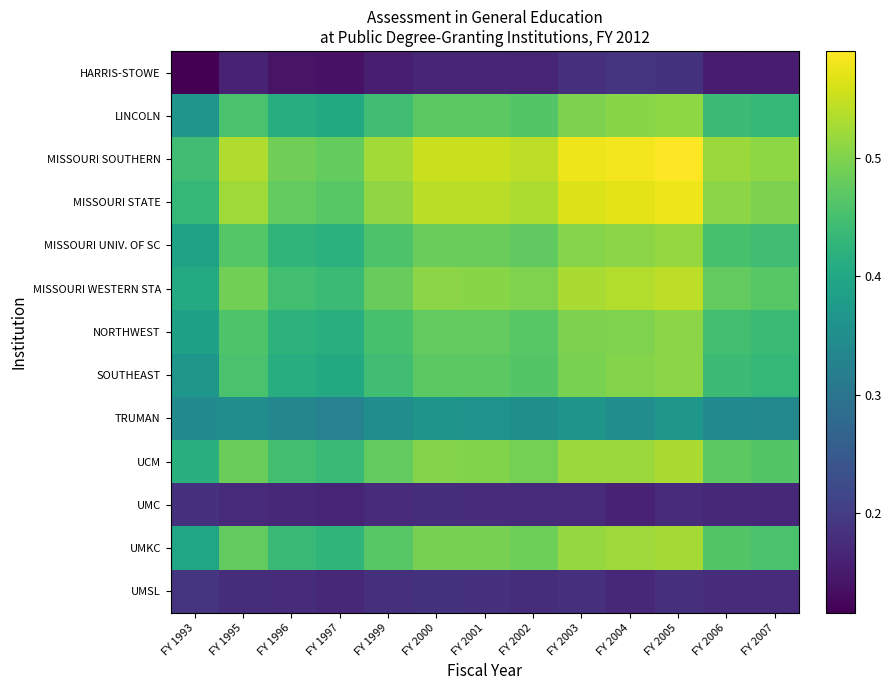

Reading left to right, what are all the values shown in this chart?

HARRIS-STOWE: FY 1993=0.1	FY 1995=0.2	FY 1996=0.1	FY 1997=0.1	FY 1999=0.2	FY 2000=0.2	FY 2001=0.2	FY 2002=0.2	FY 2003=0.2	FY 2004=0.2	FY 2005=0.2	FY 2006=0.2	FY 2007=0.2
LINCOLN: FY 1993=0.4	FY 1995=0.5	FY 1996=0.4	FY 1997=0.4	FY 1999=0.4	FY 2000=0.5	FY 2001=0.5	FY 2002=0.5	FY 2003=0.5	FY 2004=0.5	FY 2005=0.5	FY 2006=0.4	FY 2007=0.4
MISSOURI SOUTHERN: FY 1993=0.4	FY 1995=0.5	FY 1996=0.5	FY 1997=0.5	FY 1999=0.5	FY 2000=0.6	FY 2001=0.6	FY 2002=0.5	FY 2003=0.6	FY 2004=0.6	FY 2005=0.6	FY 2006=0.5	FY 2007=0.5
MISSOURI STATE: FY 1993=0.4	FY 1995=0.5	FY 1996=0.5	FY 1997=0.5	FY 1999=0.5	FY 2000=0.5	FY 2001=0.5	FY 2002=0.5	FY 2003=0.6	FY 2004=0.6	FY 2005=0.6	FY 2006=0.5	FY 2007=0.5
MISSOURI UNIV. OF SC: FY 1993=0.4	FY 1995=0.5	FY 1996=0.4	FY 1997=0.4	FY 1999=0.5	FY 2000=0.5	FY 2001=0.5	FY 2002=0.5	FY 2003=0.5	FY 2004=0.5	FY 2005=0.5	FY 2006=0.5	FY 2007=0.4
MISSOURI WESTERN STA: FY 1993=0.4	FY 1995=0.5	FY 1996=0.4	FY 1997=0.4	FY 1999=0.5	FY 2000=0.5	FY 2001=0.5	FY 2002=0.5	FY 2003=0.5	FY 2004=0.5	FY 2005=0.5	FY 2006=0.5	FY 2007=0.5
NORTHWEST: FY 1993=0.4	FY 1995=0.5	FY 1996=0.4	FY 1997=0.4	FY 1999=0.5	FY 2000=0.5	FY 2001=0.5	FY 2002=0.5	FY 2003=0.5	FY 2004=0.5	FY 2005=0.5	FY 2006=0.4	FY 2007=0.4
SOUTHEAST: FY 1993=0.4	FY 1995=0.5	FY 1996=0.4	FY 1997=0.4	FY 1999=0.4	FY 2000=0.5	FY 2001=0.5	FY 2002=0.5	FY 2003=0.5	FY 2004=0.5	FY 2005=0.5	FY 2006=0.4	FY 2007=0.4
TRUMAN: FY 1993=0.3	FY 1995=0.3	FY 1996=0.3	FY 1997=0.3	FY 1999=0.3	FY 2000=0.4	FY 2001=0.4	FY 2002=0.4	FY 2003=0.4	FY 2004=0.3	FY 2005=0.4	FY 2006=0.3	FY 2007=0.3
UCM: FY 1993=0.4	FY 1995=0.5	FY 1996=0.4	FY 1997=0.4	FY 1999=0.5	FY 2000=0.5	FY 2001=0.5	FY 2002=0.5	FY 2003=0.5	FY 2004=0.5	FY 2005=0.5	FY 2006=0.5	FY 2007=0.5
UMC: FY 1993=0.2	FY 1995=0.2	FY 1996=0.2	FY 1997=0.2	FY 1999=0.2	FY 2000=0.2	FY 2001=0.2	FY 2002=0.2	FY 2003=0.2	FY 2004=0.2	FY 2005=0.2	FY 2006=0.2	FY 2007=0.2
UMKC: FY 1993=0.4	FY 1995=0.5	FY 1996=0.4	FY 1997=0.4	FY 1999=0.5	FY 2000=0.5	FY 2001=0.5	FY 2002=0.5	FY 2003=0.5	FY 2004=0.5	FY 2005=0.5	FY 2006=0.5	FY 2007=0.5
UMSL: FY 1993=0.2	FY 1995=0.2	FY 1996=0.2	FY 1997=0.2	FY 1999=0.2	FY 2000=0.2	FY 2001=0.2	FY 2002=0.2	FY 2003=0.2	FY 2004=0.2	FY 2005=0.2	FY 2006=0.2	FY 2007=0.2